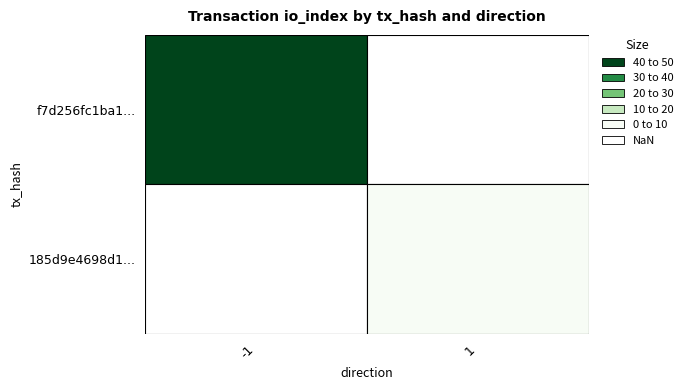

The 185d9e4698d1d8acd5940aed18175944ad18b90 series shows 1 at direction. True or false?

True